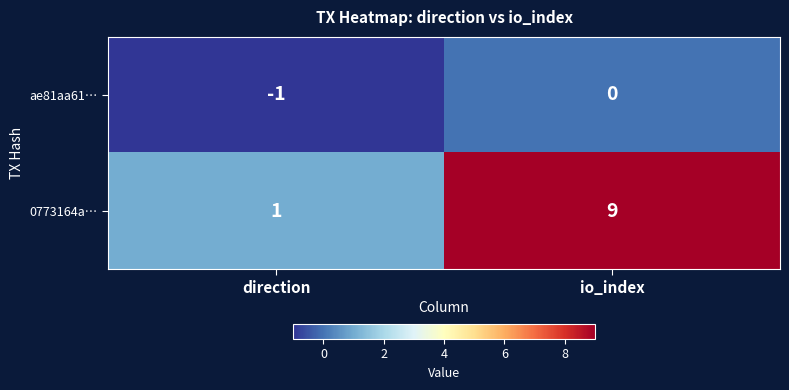

At how many categories does at least one series exceed 2?

1